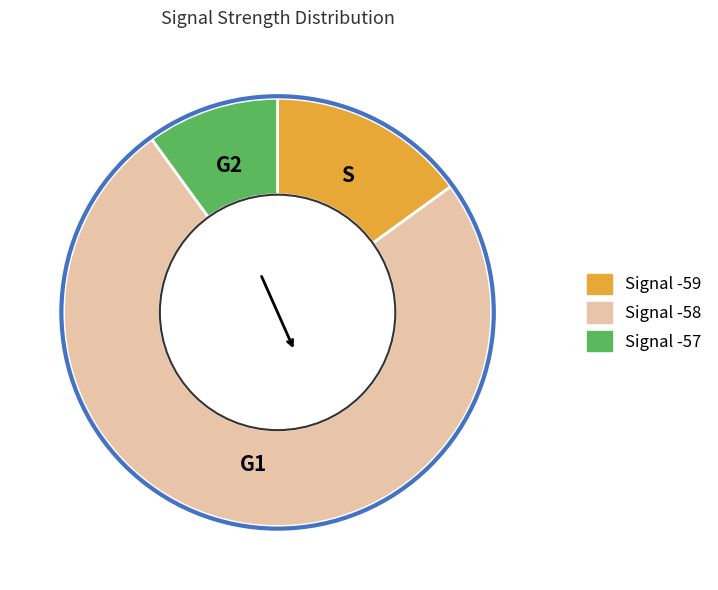

Count the number of slices in the pie.

3